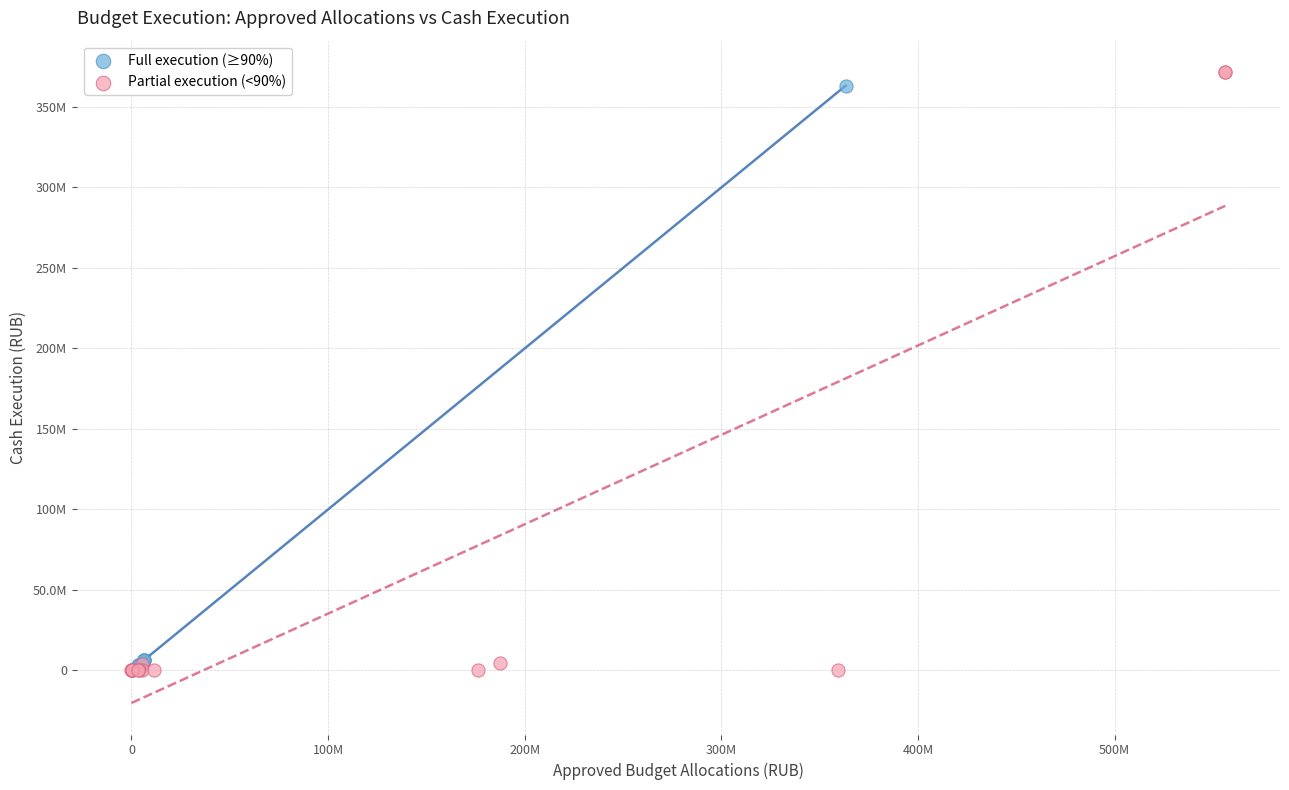

Which series has the largest Y range (max minus min)?

Partial execution (<90%)